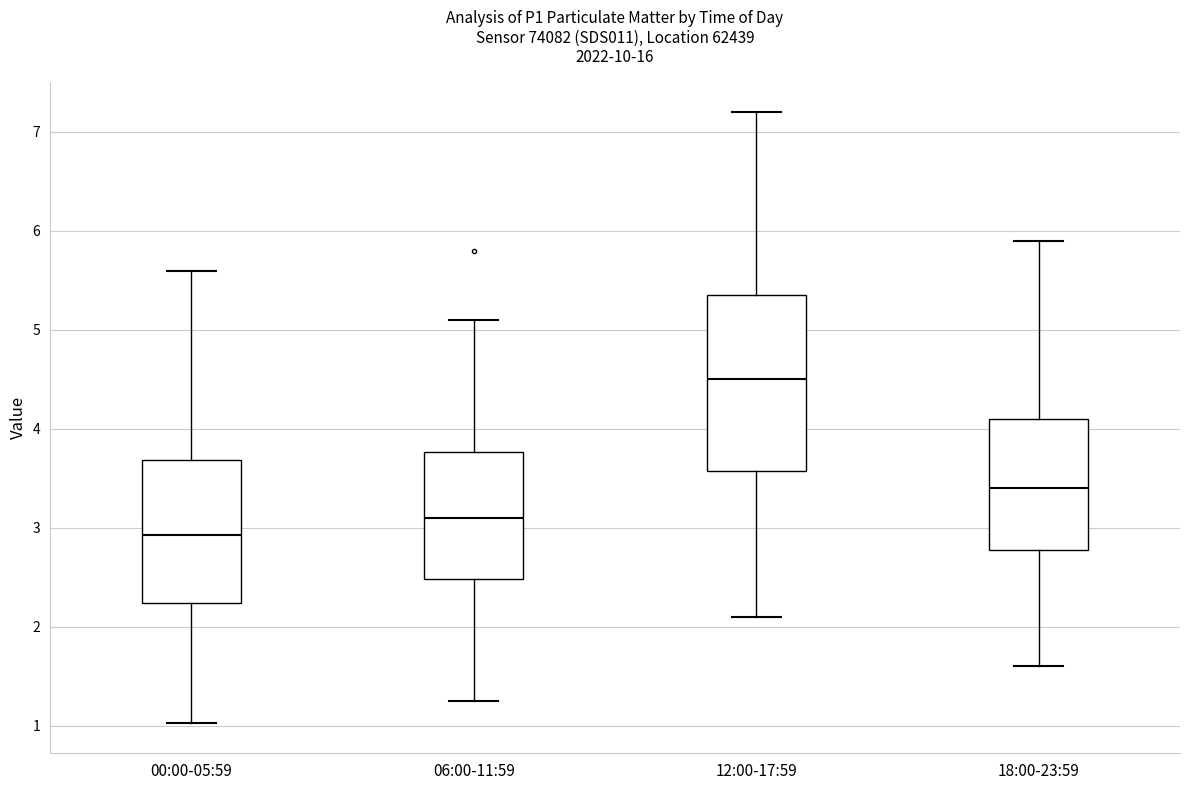

Where does the upper whisker of the box for 06:00-11:59 end on the y-axis? The values are not printed on the chart, so give them approximately, as read against the axis.

5.1